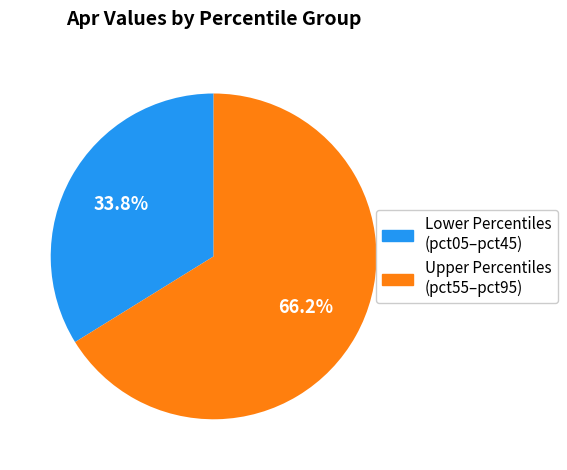

Does any single category account for the majority?

Yes